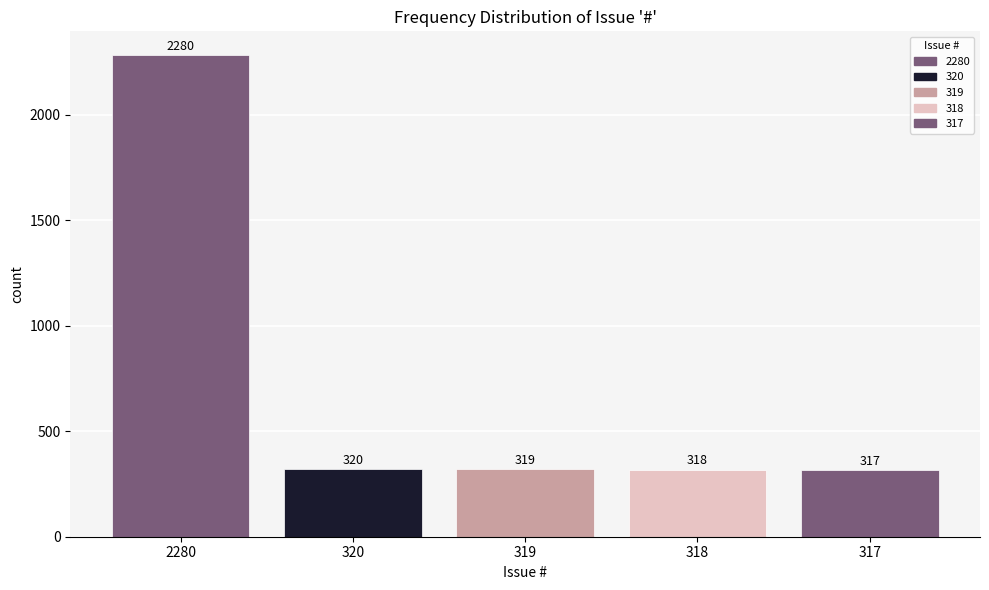

Approximately how many times larger is the value at 319 compared to 317?

1.0